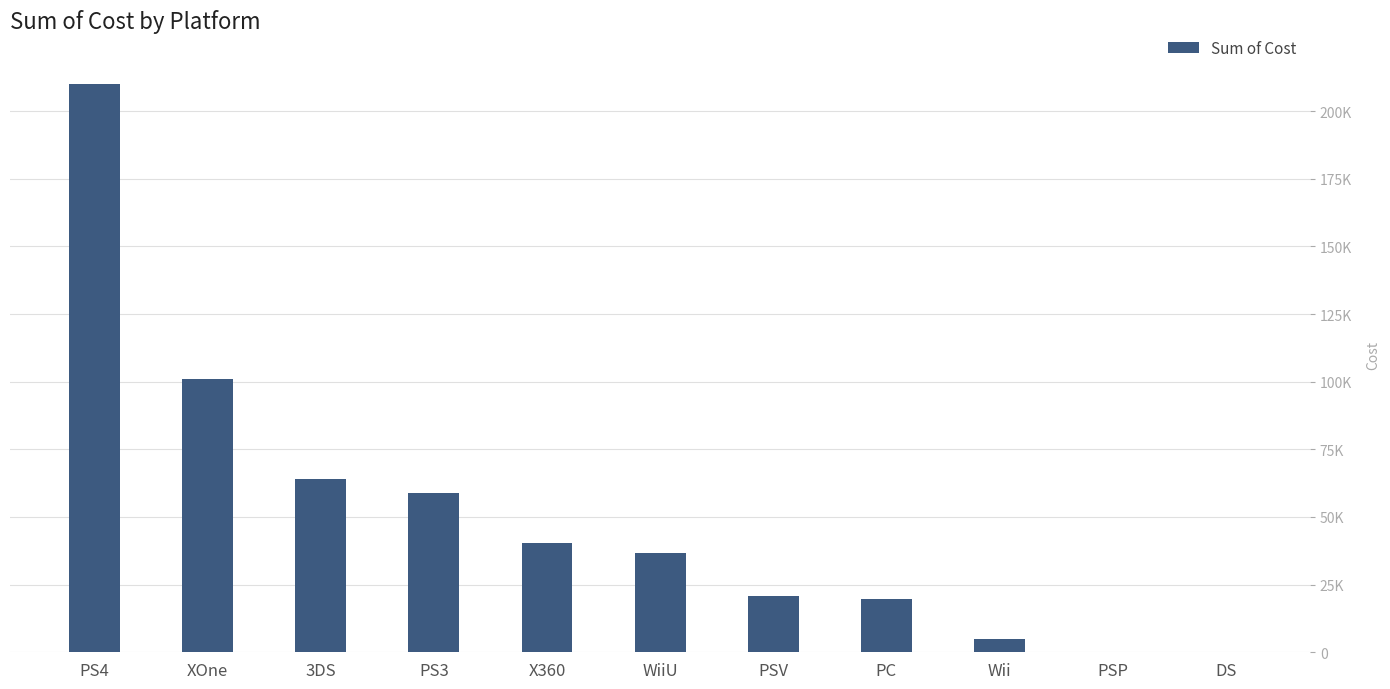

Is it true that the value at PS3 is 22108.2?

False